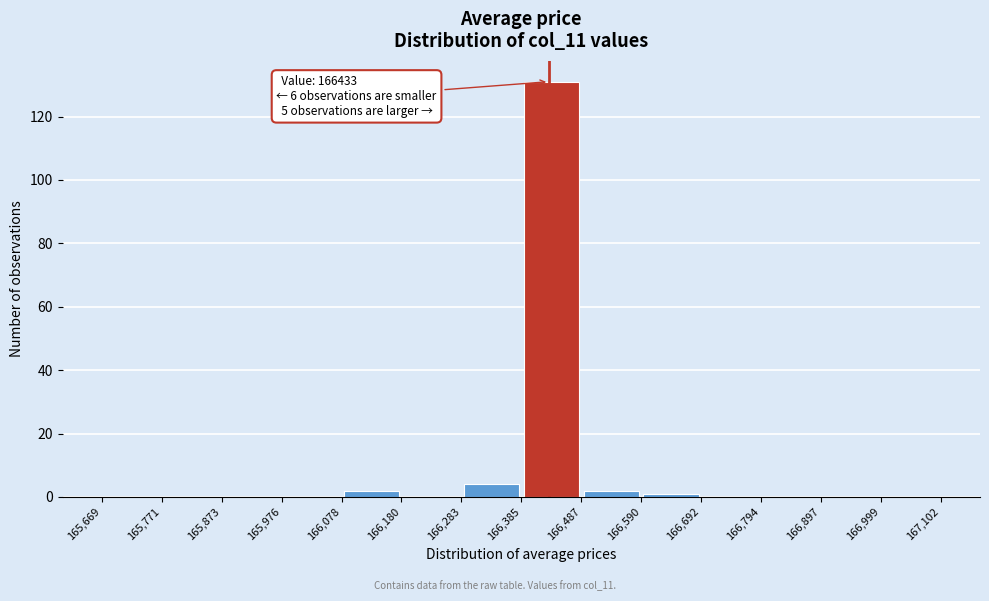

Which range on the x-axis has the tallest bar?

166,385 to 166,487